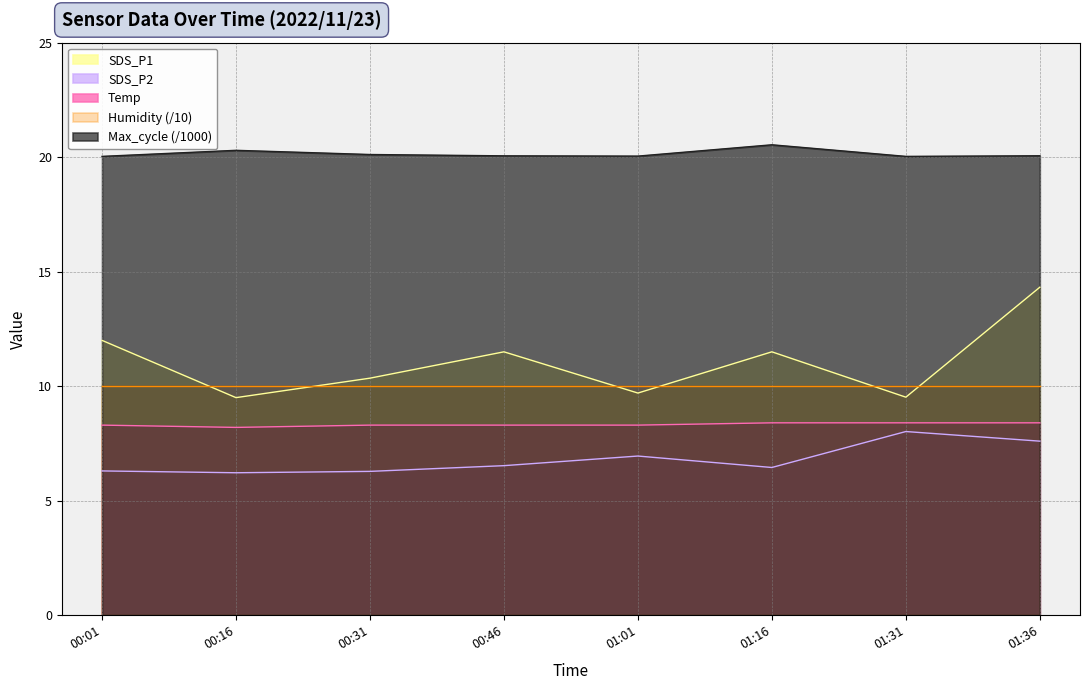

Is the value of SDS_P2 at 01:36 greater than the value of Max_cycle_scaled at 01:16?

No